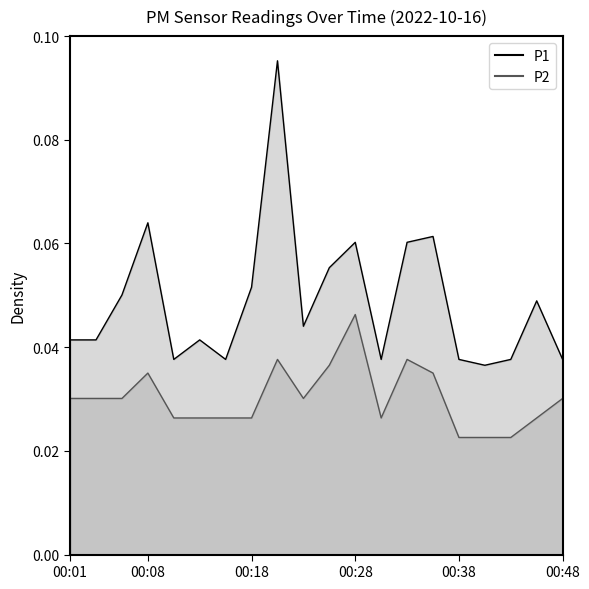

Does the chart display data point markers on the line(s)?

No